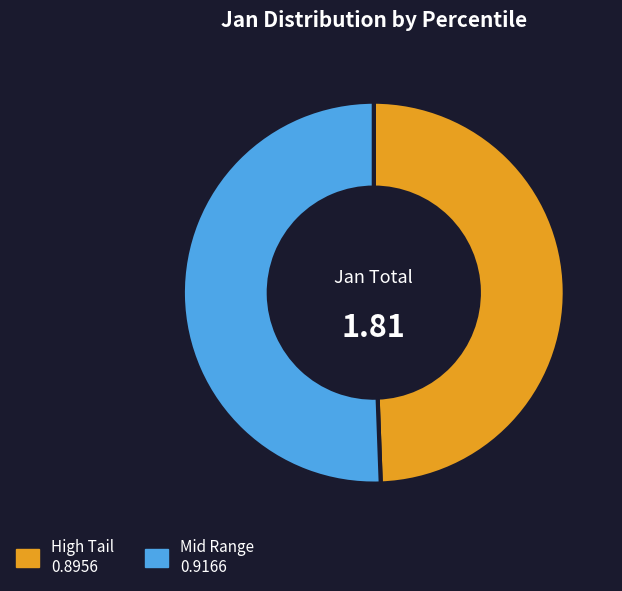

Is there a majority slice in this chart?

Yes